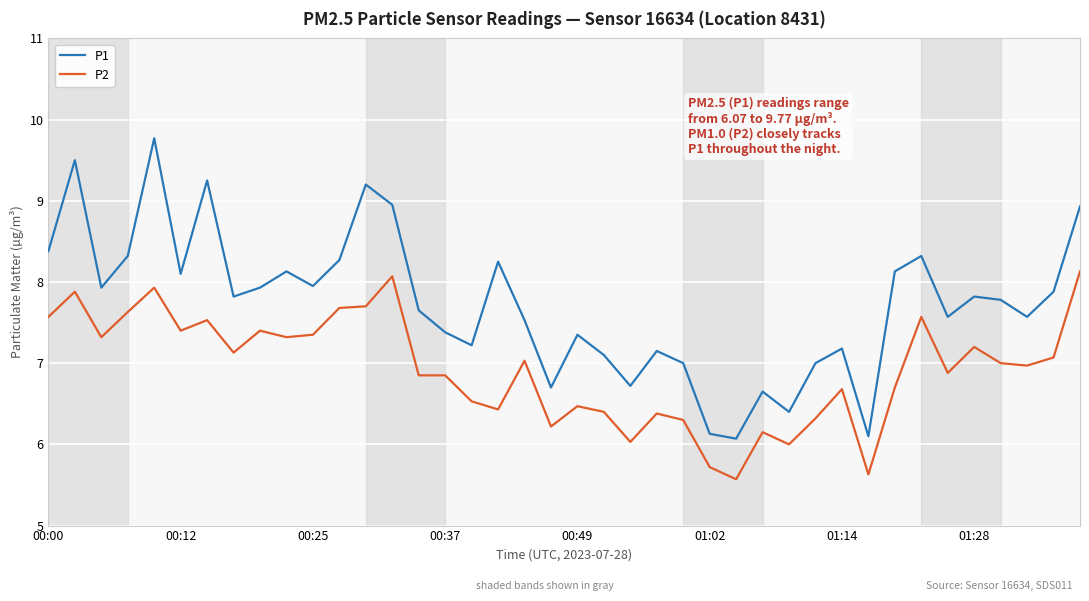

True or false: P2 and P1 intersect in this chart.

False